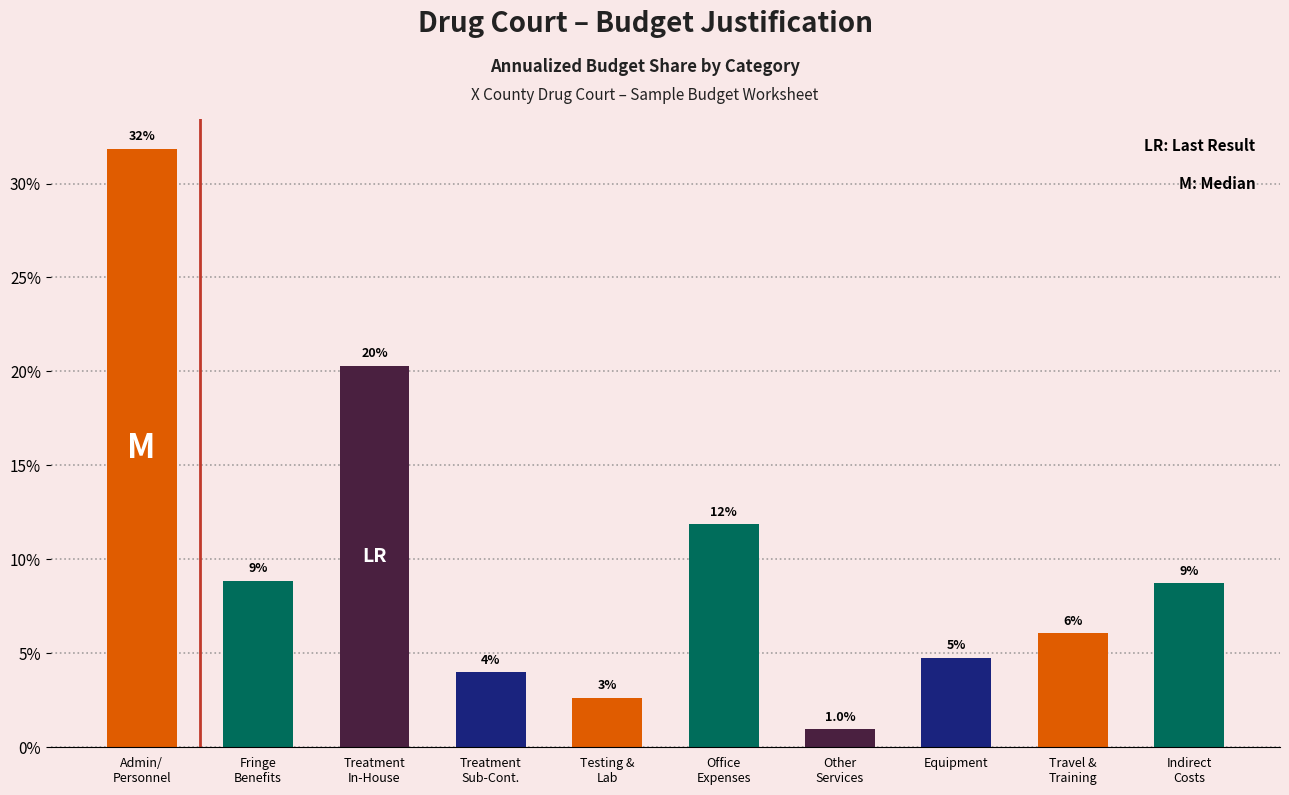

How many bars are there in total?

10